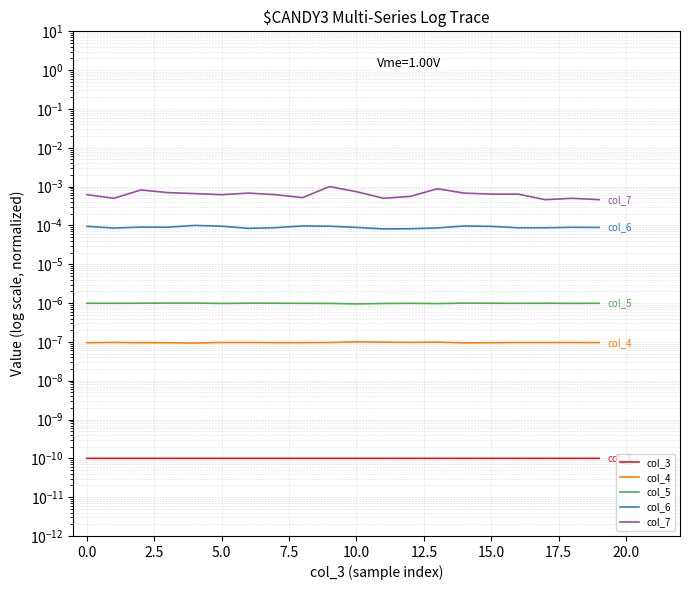

True or false: col_7 has a value of 0.0 at 12.5.

True